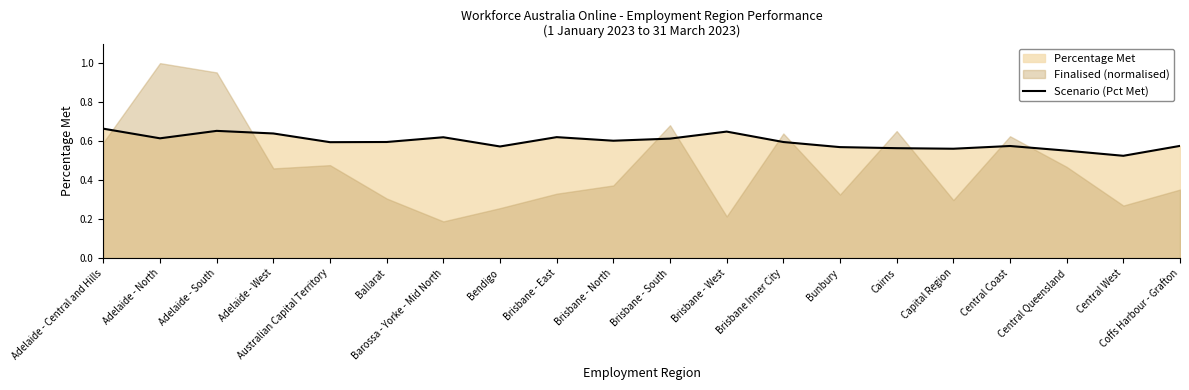

List the labels in order of value, smallest first.

Central West, Central Queensland, Capital Region, Cairns, Bunbury, Bendigo, Central Coast, Coffs Harbour - Grafton, Australian Capital Territory, Brisbane Inner City, Ballarat, Brisbane - North, Brisbane - South, Adelaide - North, Barossa - Yorke - Mid North, Brisbane - East, Adelaide - West, Brisbane - West, Adelaide - South, Adelaide - Central and Hills